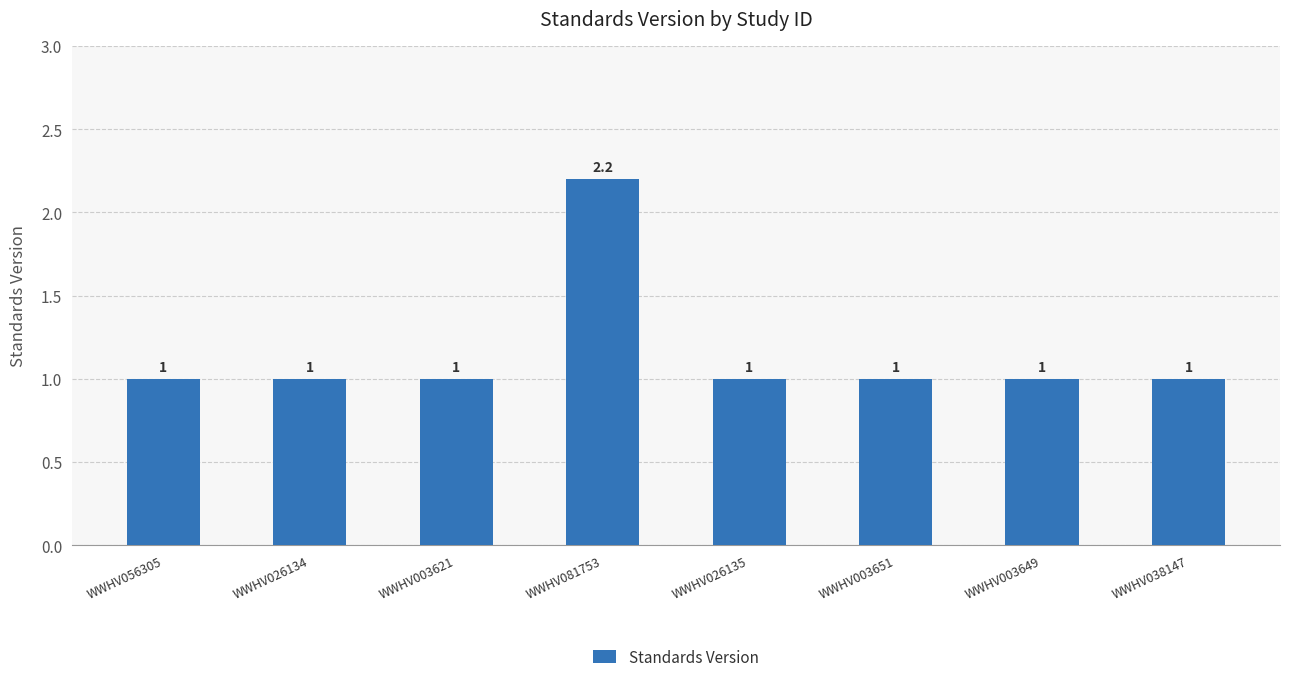

Approximately how many times larger is the value at WWHV038147 compared to WWHV003621?

1.0